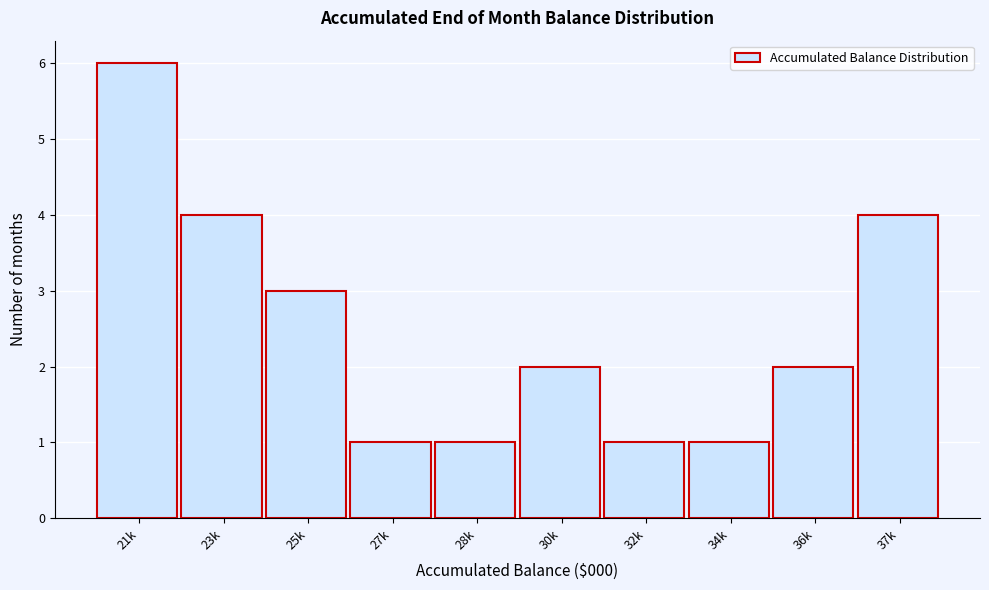

Reading left to right, transcribe all the data shown in this chart.

6	4	3	1	1	2	1	1	2	4